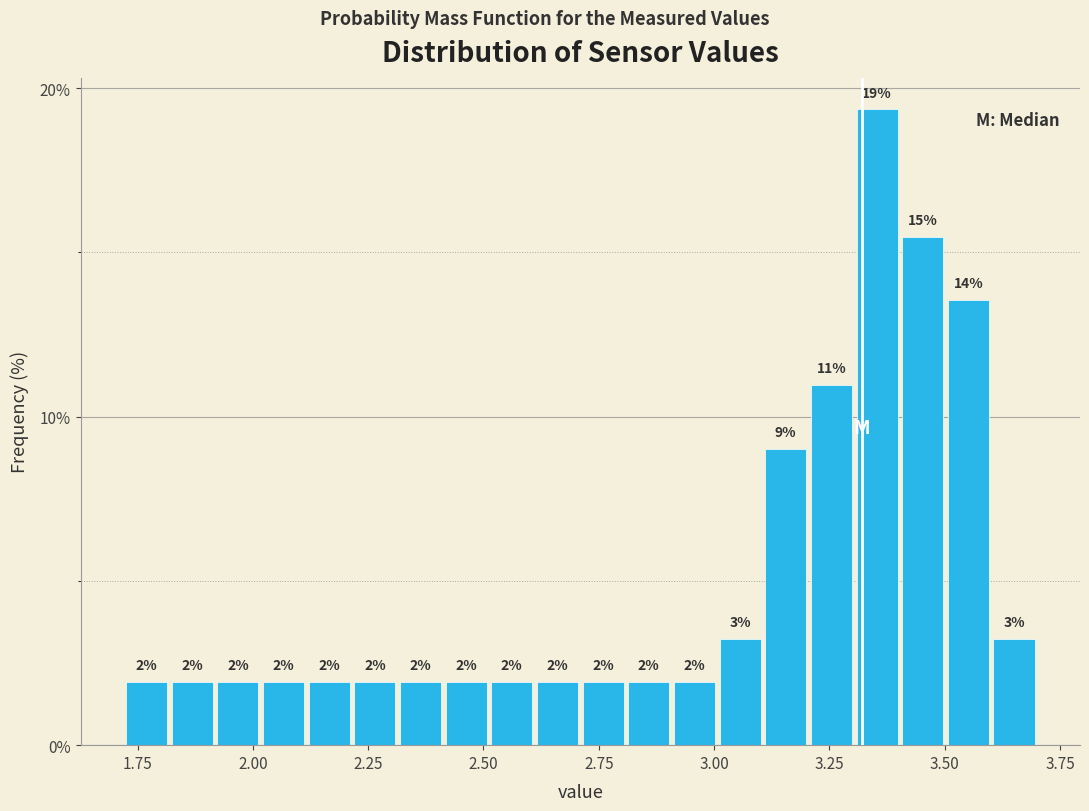

Read against the x-axis, roughly where is the centre of the tallest bar?

3.35